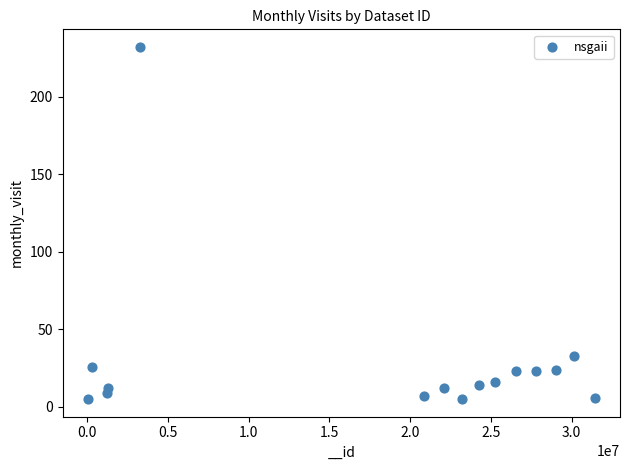

What is the range of X values (max minus min)?

31371467